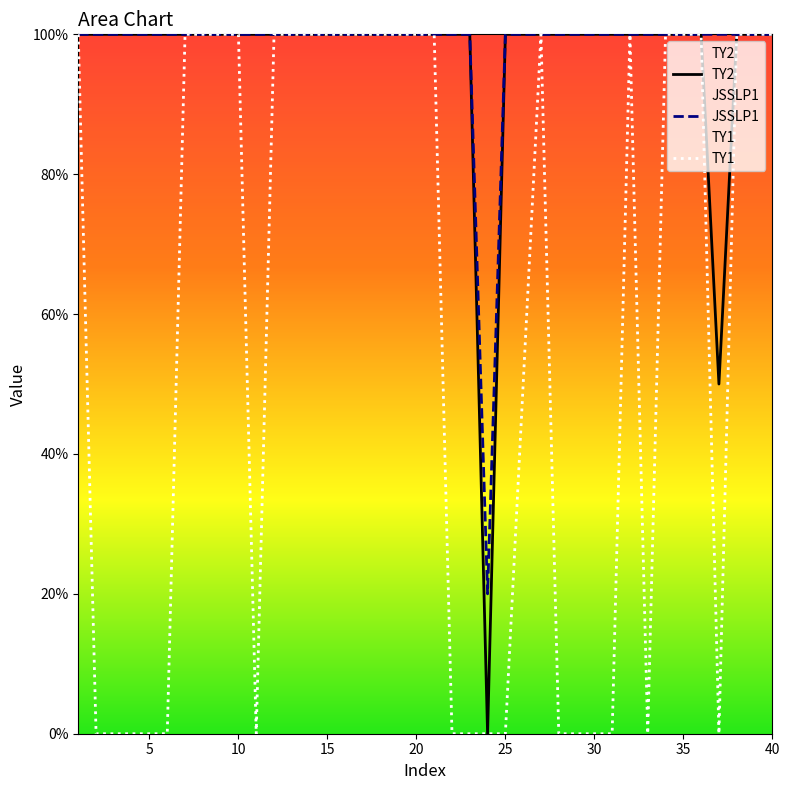

Which series has the largest total across all categories?

JSSLP1